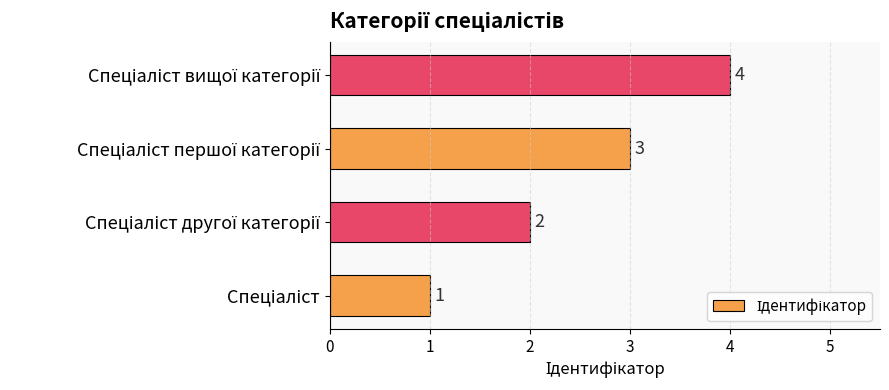

How many values are between 2 and 4?

3